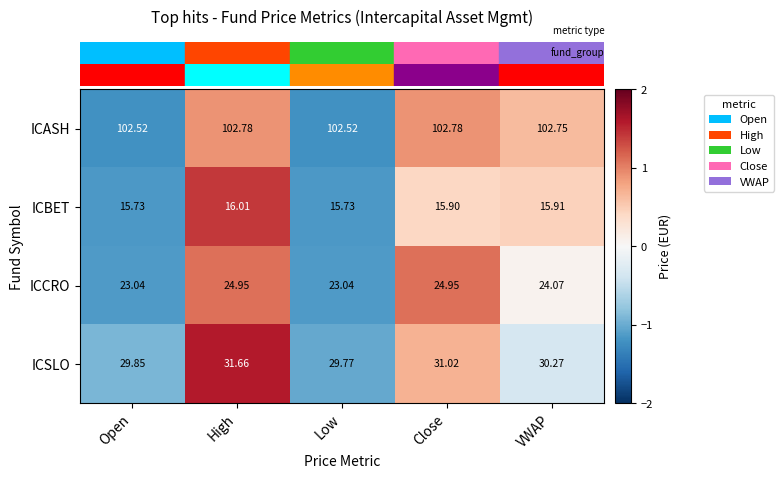

Which series has the largest total across all categories?

ICASH